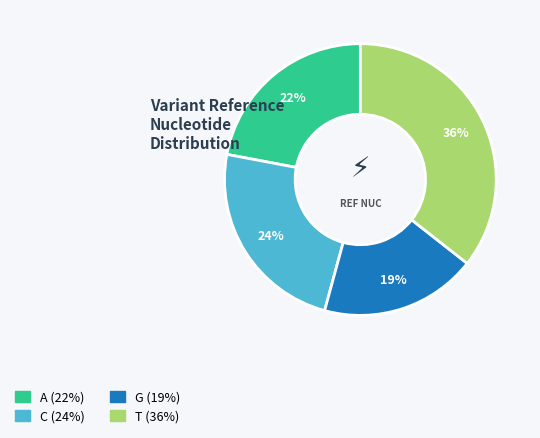

To the nearest percent, what is the difference between the largest and smallest slice percentages?

17%